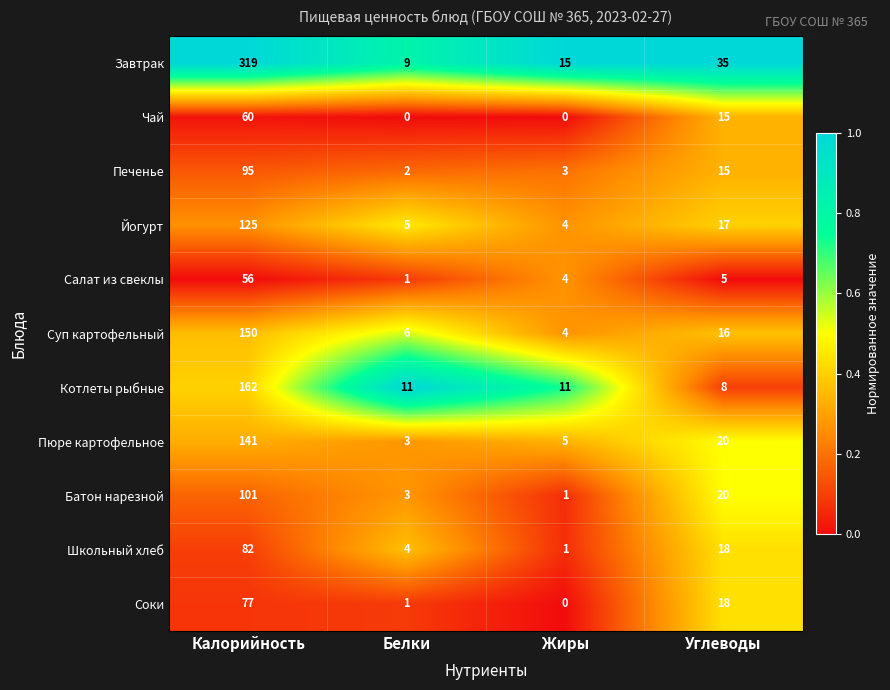

Where does the Соки series first go above 18?

Калорийность